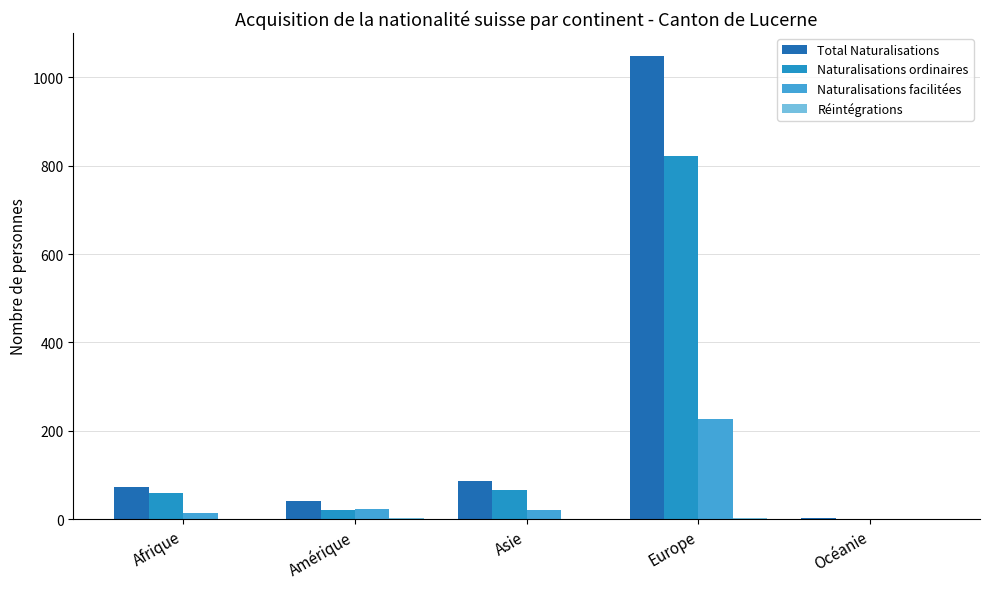

At how many categories does at least one series exceed 1040?

1